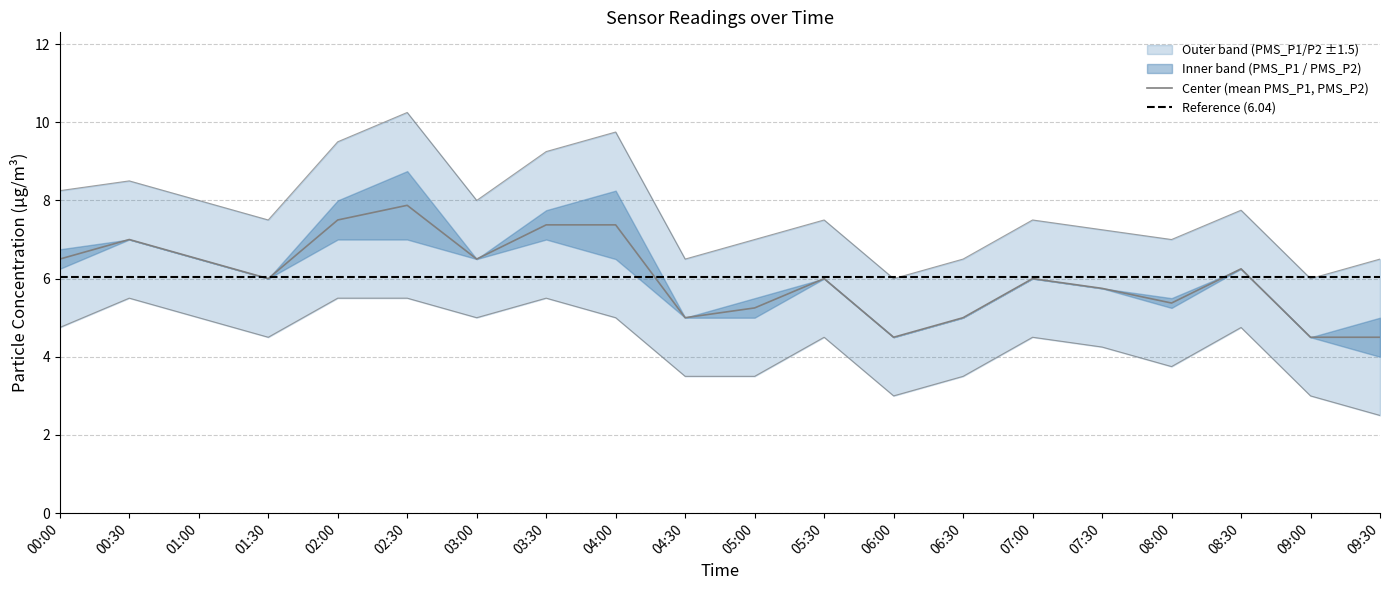

Which series has the largest range (max minus min)?

PMS_P1